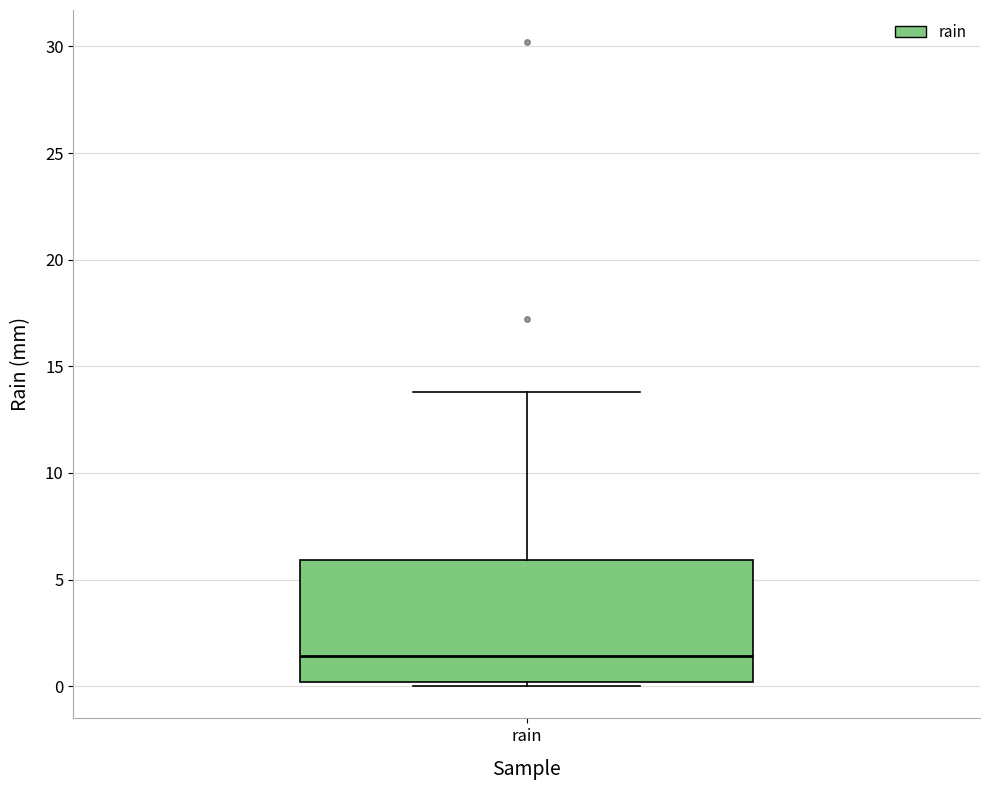

Where does the upper whisker of the box for rain end on the y-axis? The values are not printed on the chart, so give them approximately, as read against the axis.

14.0